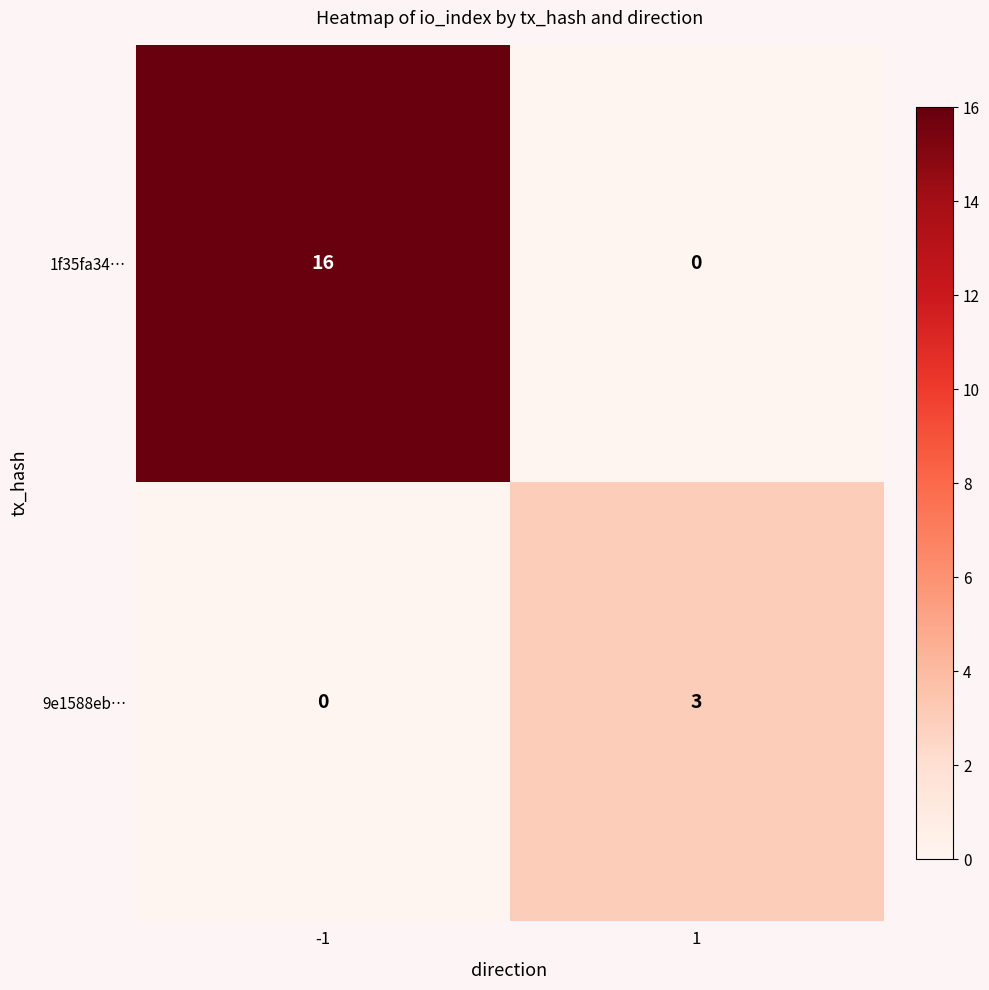

Which series has the largest total across all categories?

1f35fa34…